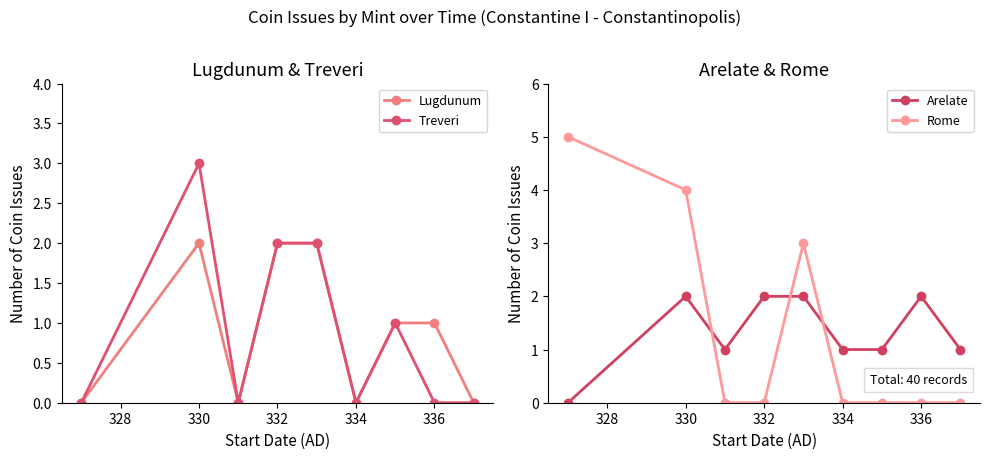

How many interior local valleys does the Arelate series have?

1